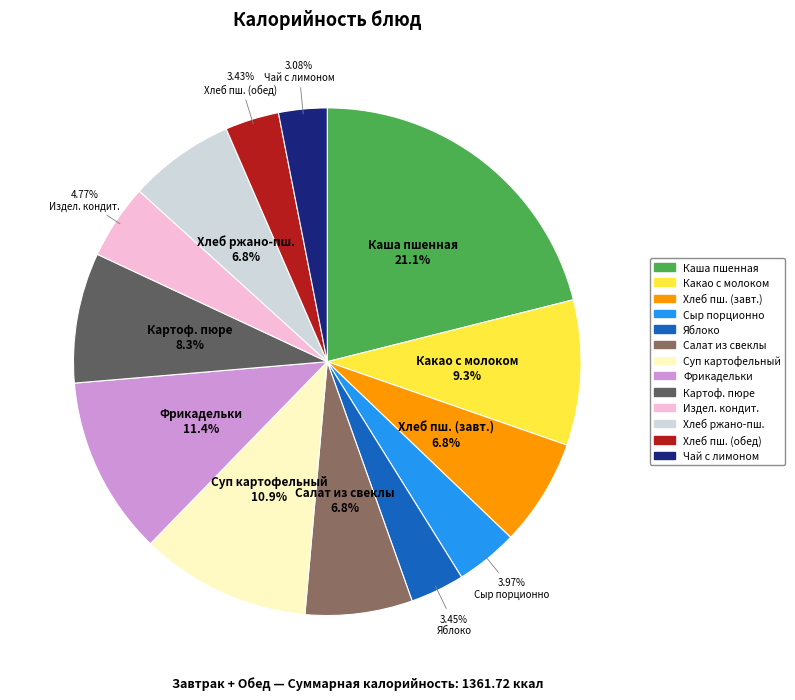

What is the largest slice in the pie chart?

Каша пшенная